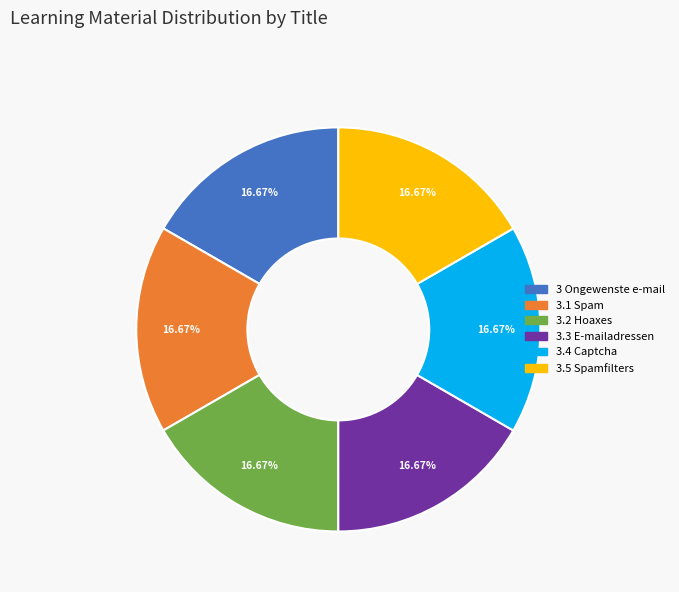

What is the ratio of the value at 3.1 Spam to the value at 3 Ongewenste e-mail?

1.0